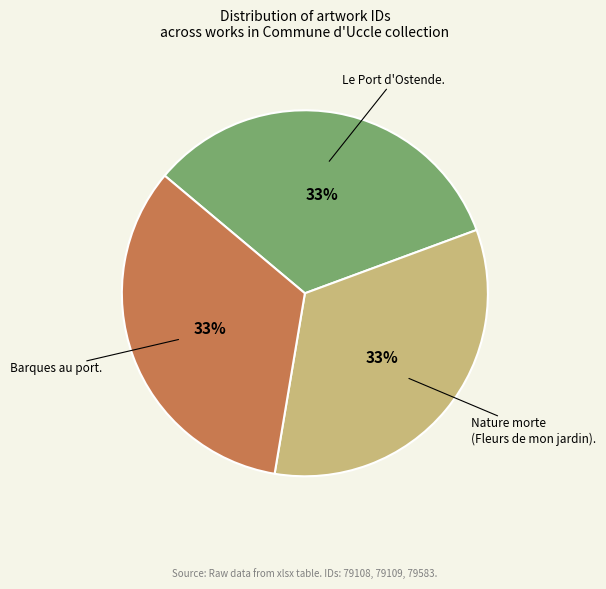

To the nearest percent, what is the average slice percentage?

33%